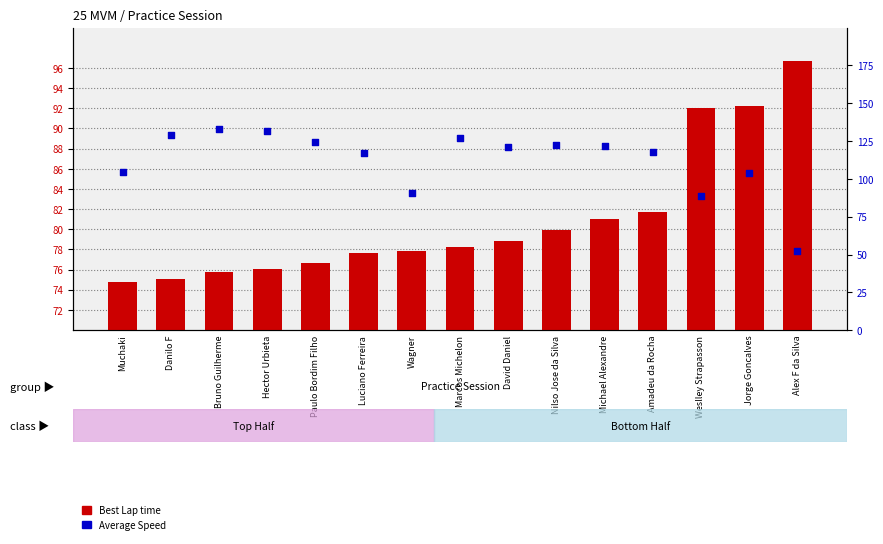

What is the total value across all series at Wagner?

168.3